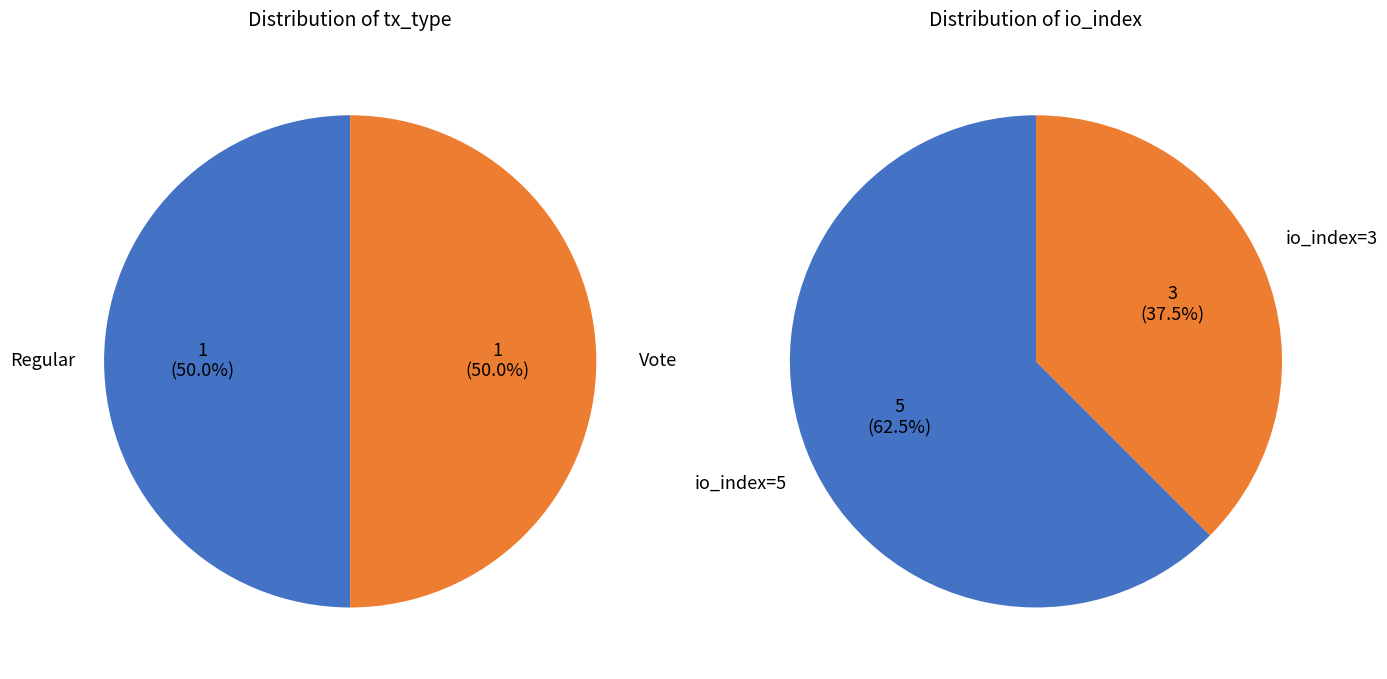

Which category accounts for the majority?

Regular